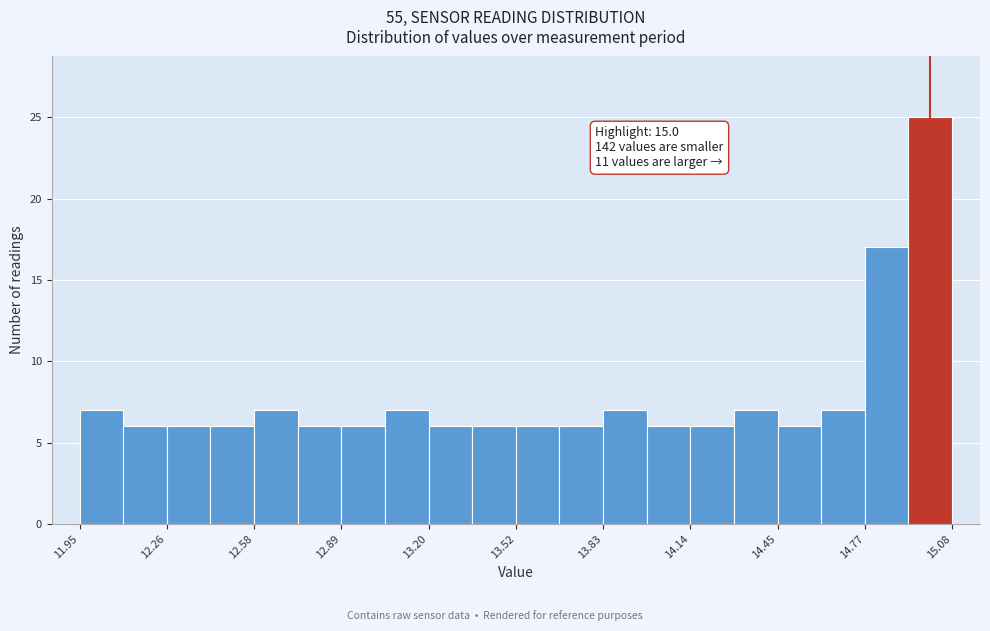

Around what value on the x-axis is the tallest bar? Give the approximate position of its centre, as read against the axis.

15.00